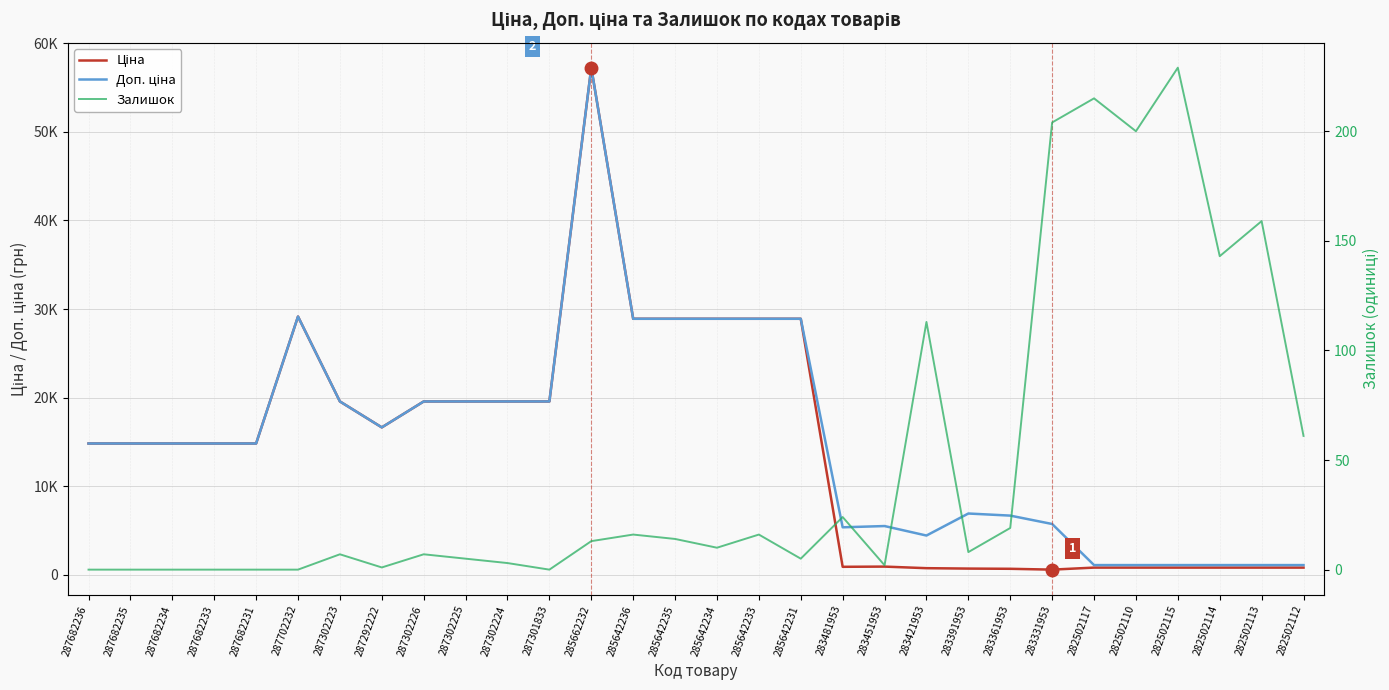

At which label does Ціна first exceed 14817?

287682236